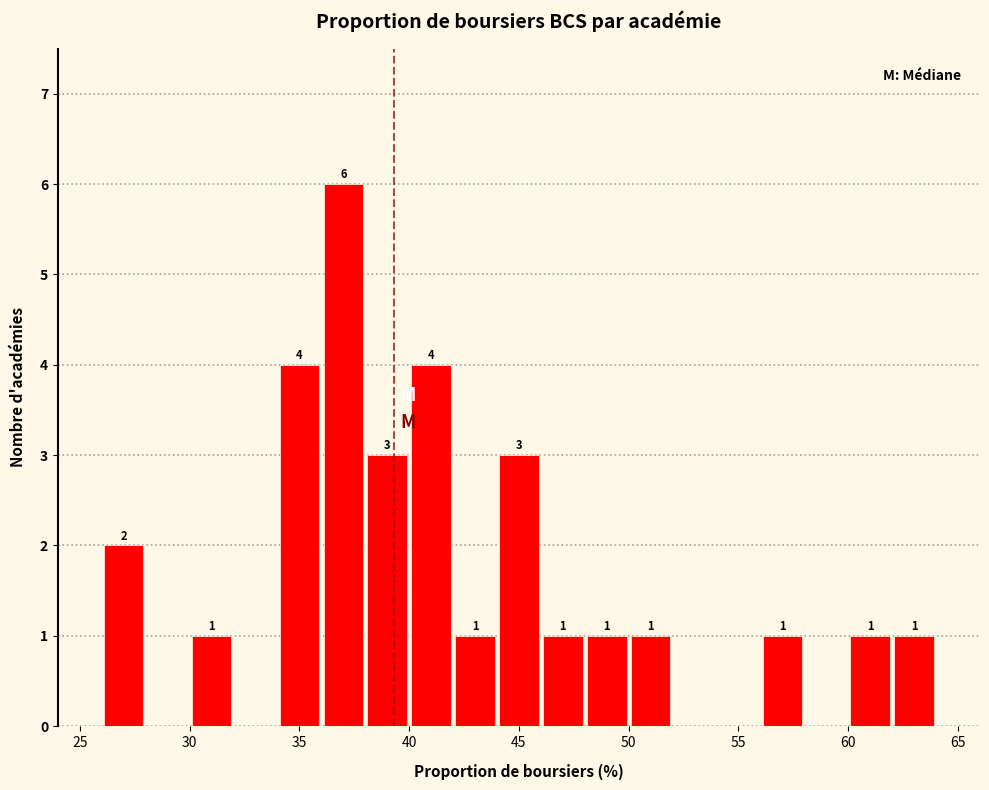

Over which range of the x-axis is the bar tallest?

36 to 38